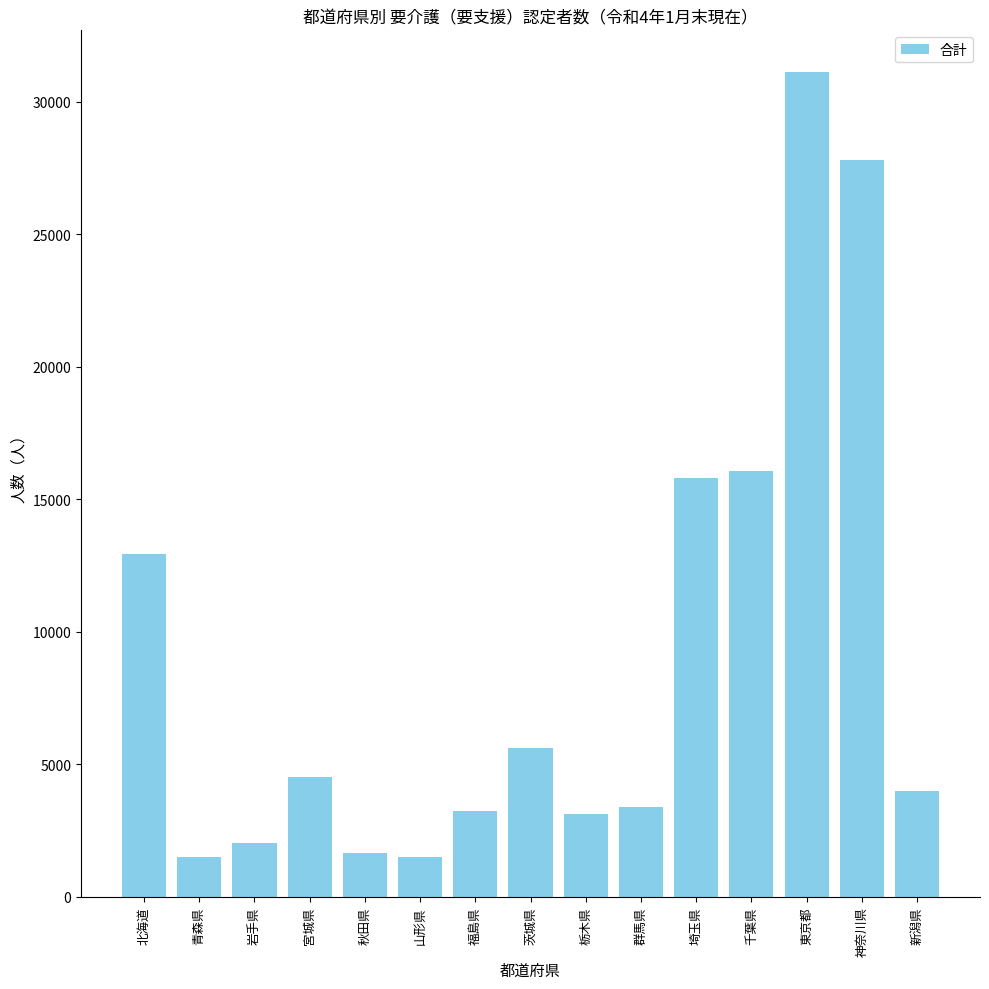

The chart shows a value of 315 at 山形県. True or false?

False